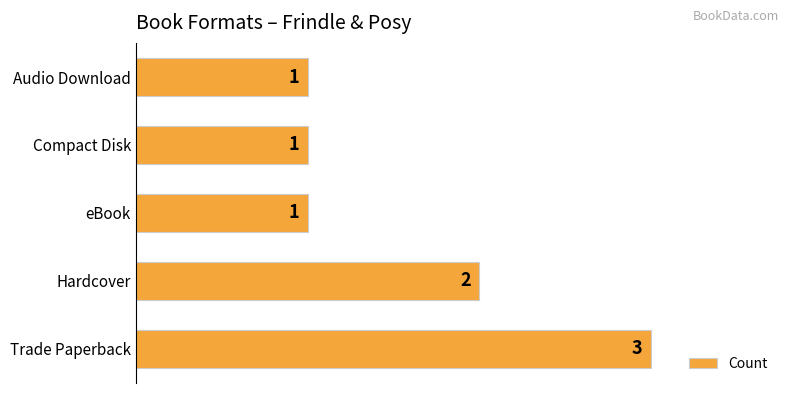

Count the values in the range 1 to 2.

4